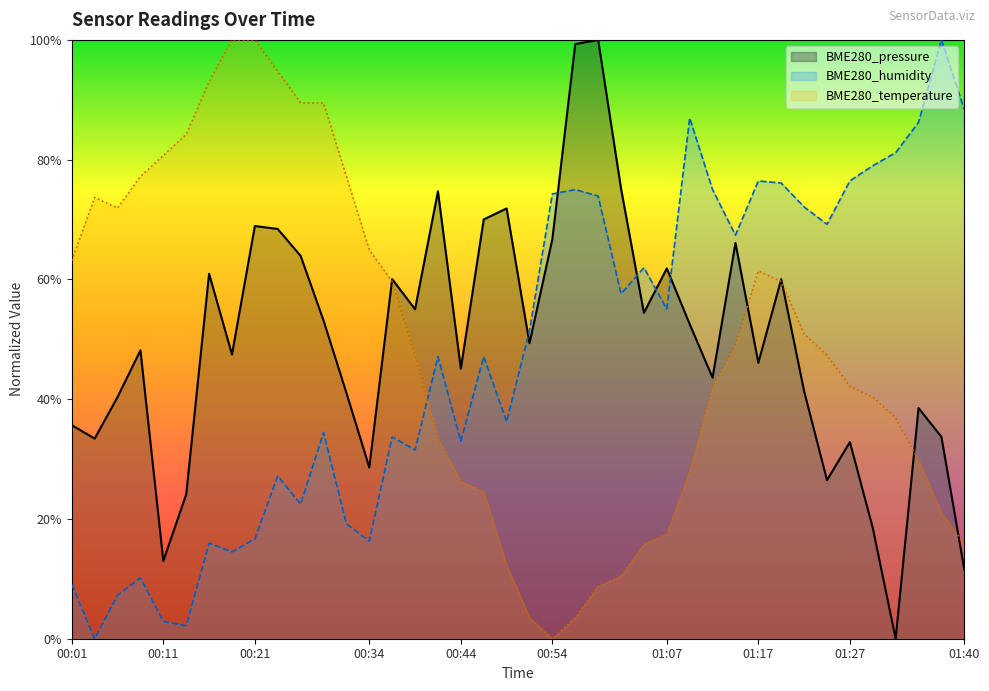

Which series changed the most between 01:17 and 01:32?

BME280_pressure